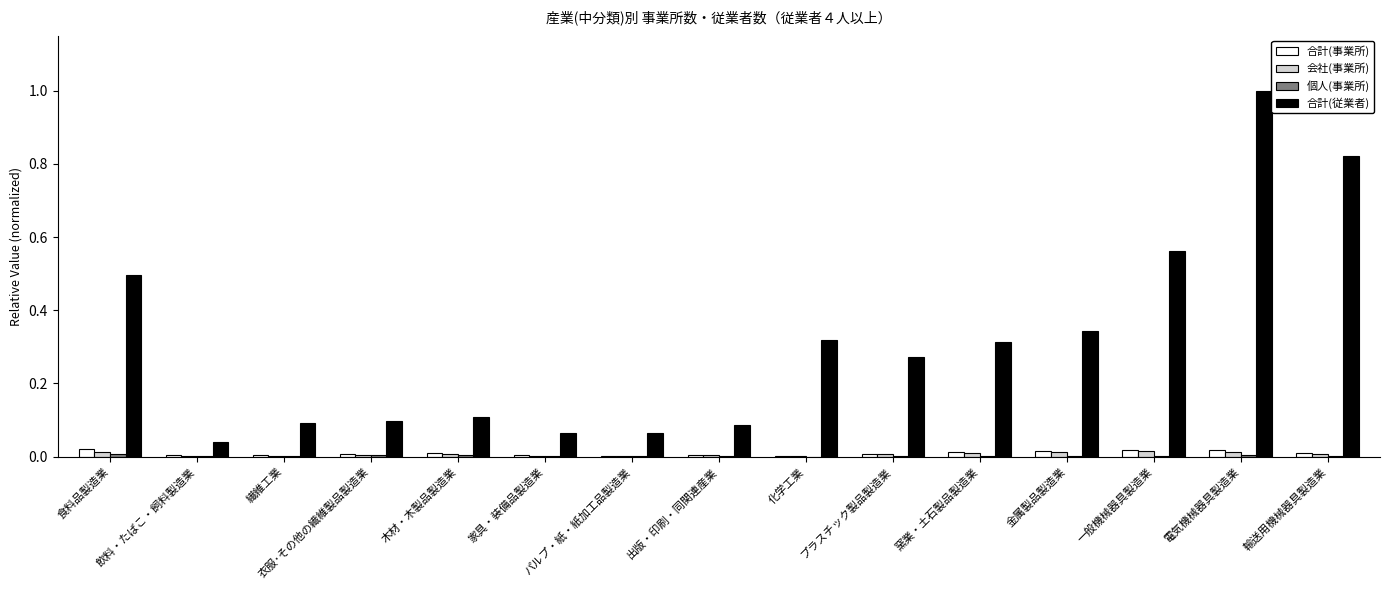

True or false: 合計(従業者) has a value of 0.0 at 衣服･その他の繊維製品製造業.

False